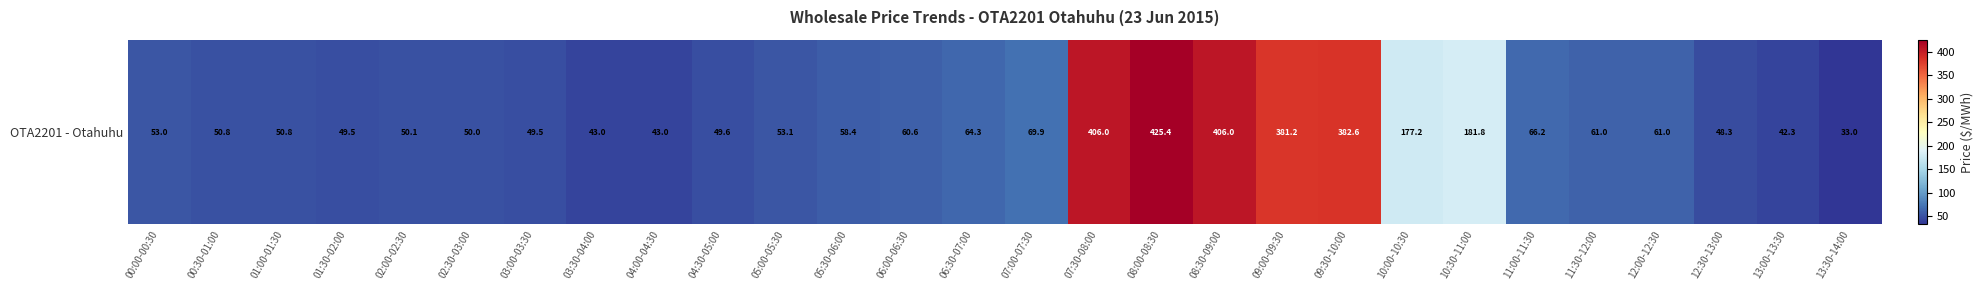

Rank the categories by value from highest to lowest.

08:00-08:30, 07:30-08:00, 08:30-09:00, 09:30-10:00, 09:00-09:30, 10:30-11:00, 10:00-10:30, 07:00-07:30, 11:00-11:30, 06:30-07:00, 11:30-12:00, 12:00-12:30, 06:00-06:30, 05:30-06:00, 05:00-05:30, 00:00-00:30, 01:00-01:30, 00:30-01:00, 02:00-02:30, 02:30-03:00, 04:30-05:00, 01:30-02:00, 03:00-03:30, 12:30-13:00, 03:30-04:00, 04:00-04:30, 13:00-13:30, 13:30-14:00